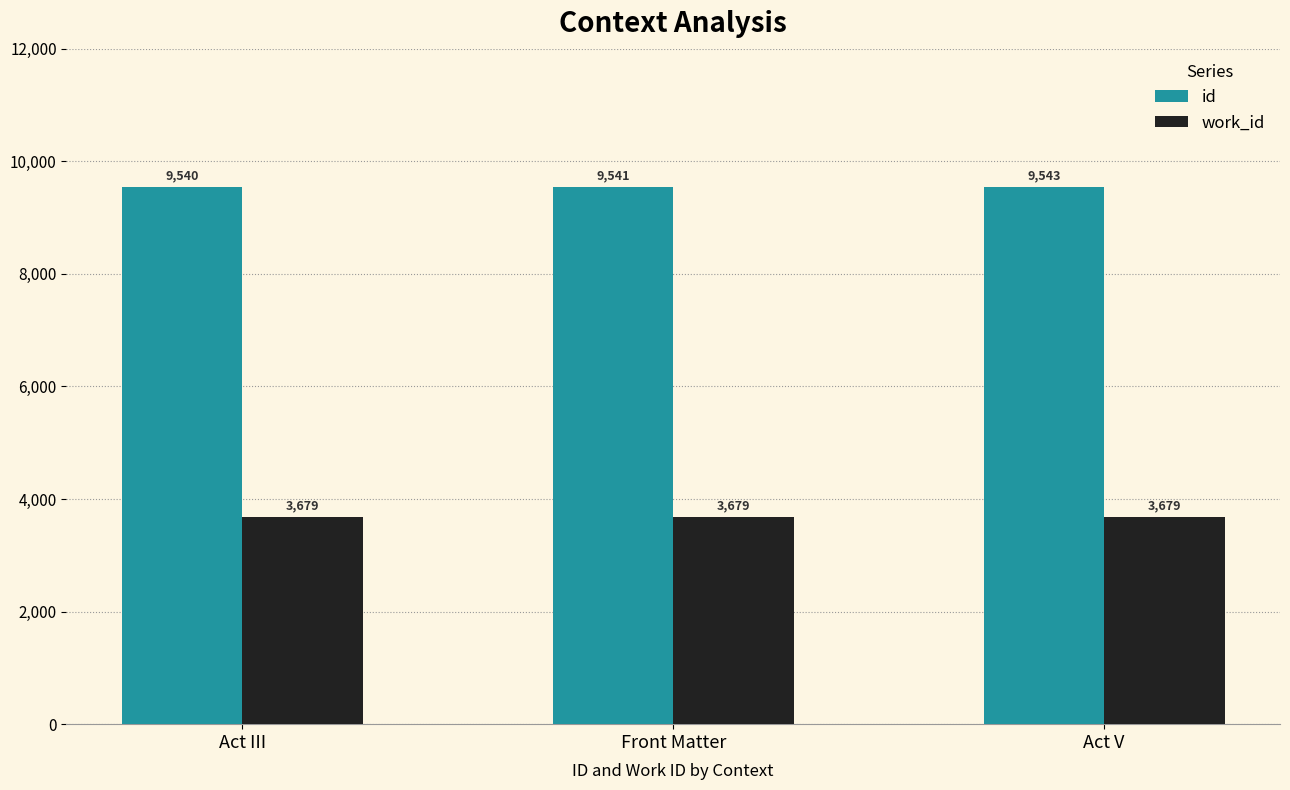

What is the smallest value displayed?

3679